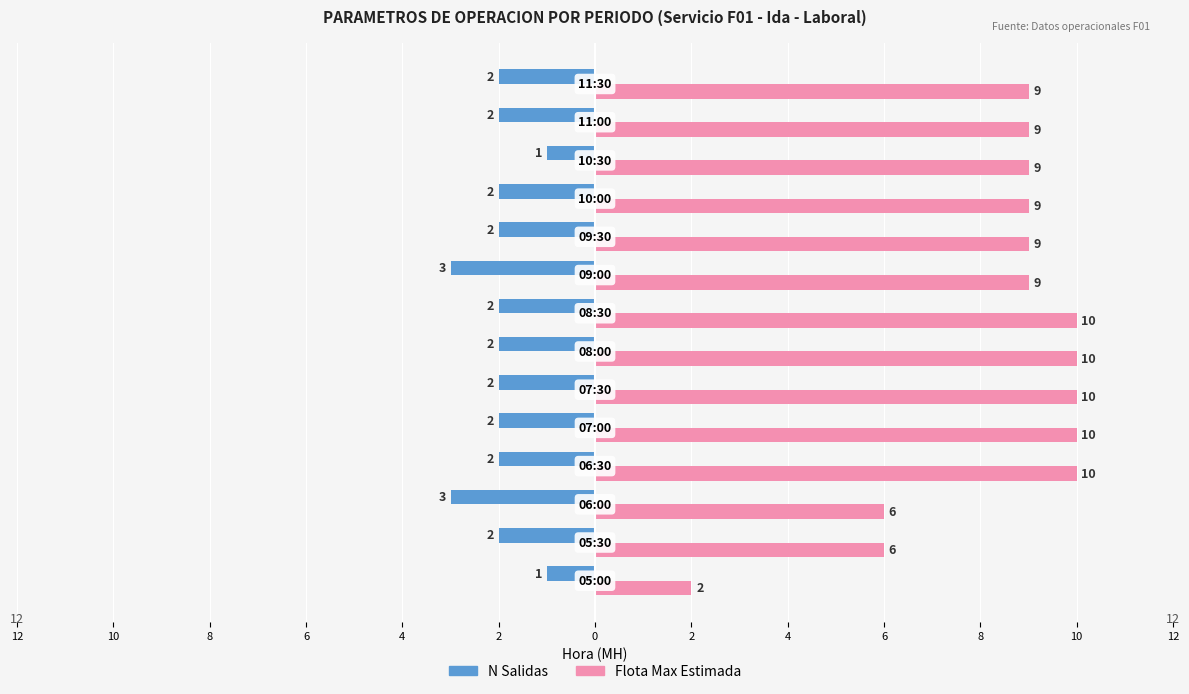

What are all the series names shown in the legend?

N Salidas, Flota Max Estimada